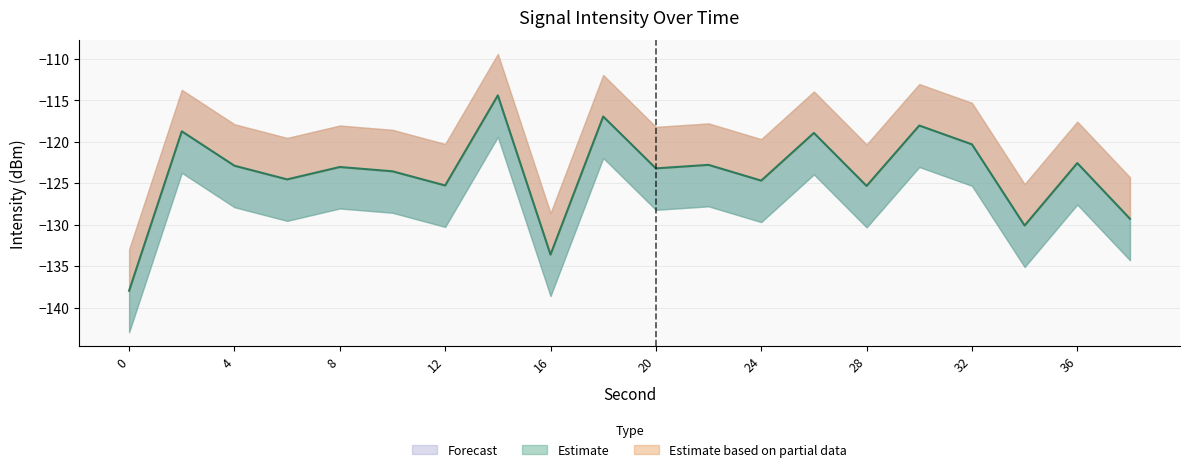

Is it true that the value at 0 is -138.0?

True